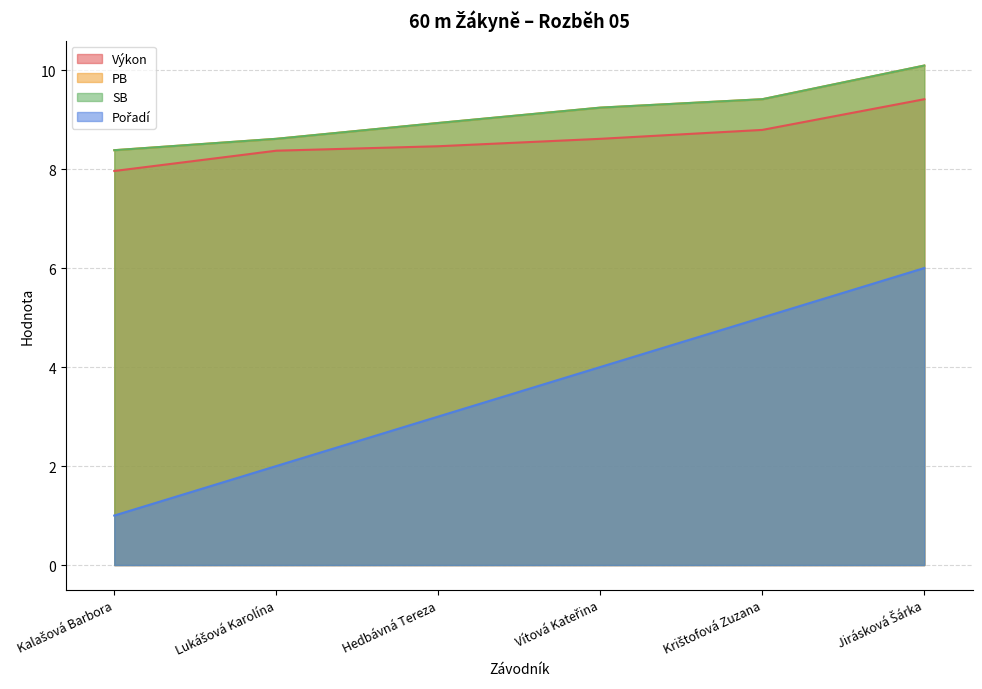

What is the average value of the PB series?

9.1